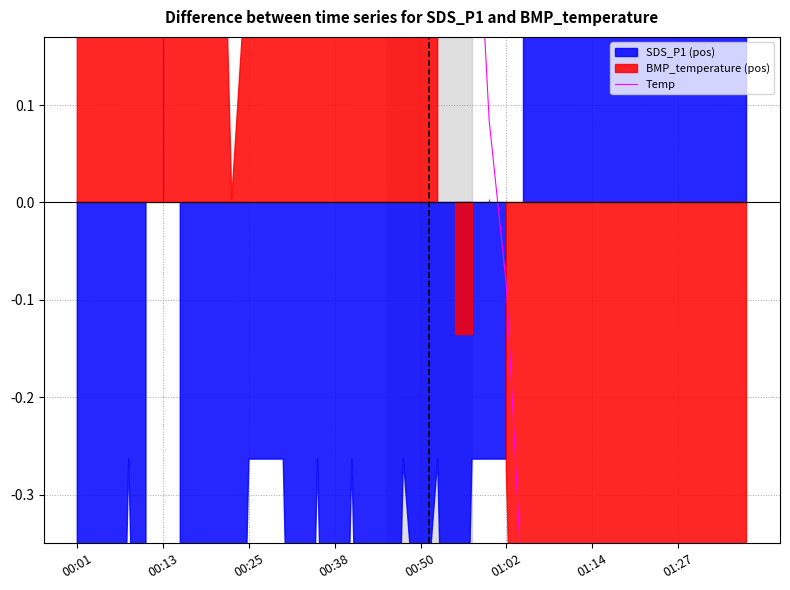

What is the change in value from 00:01 to 9?

-0.7